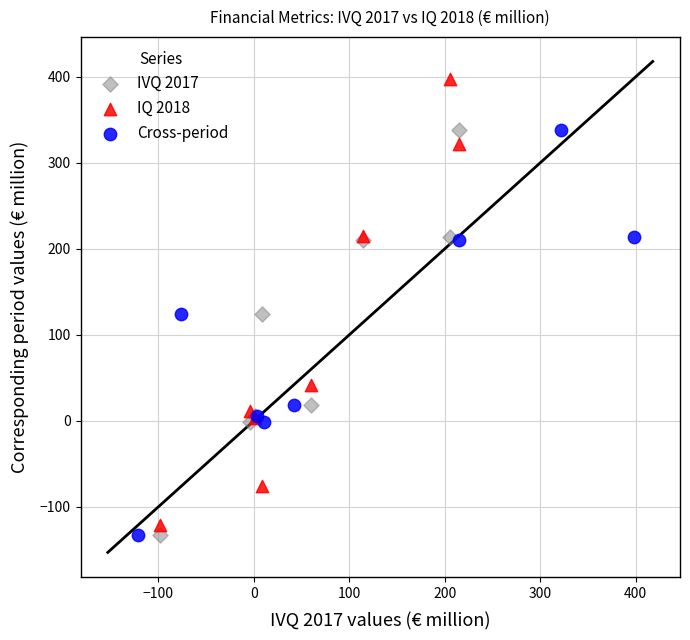

Which series has the widest spread of Y values?

IQ 2018